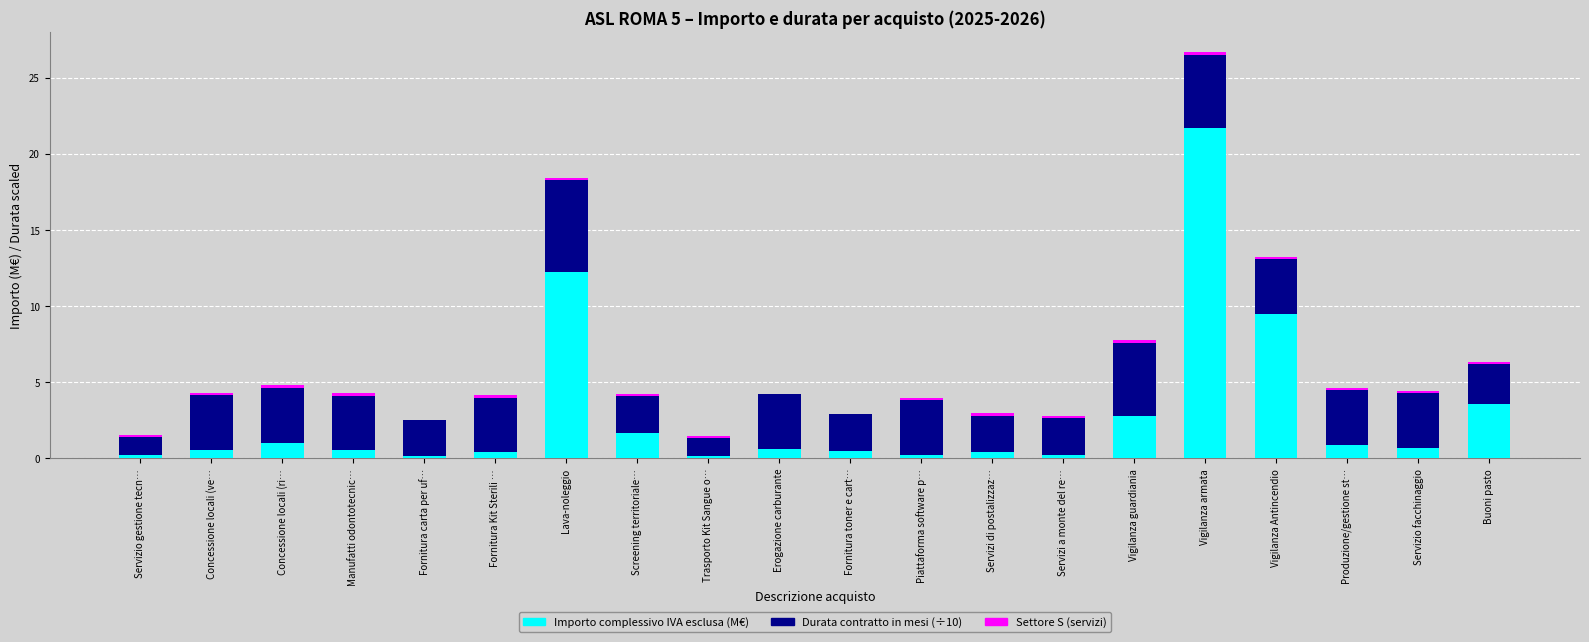

How many data points does each series have?

20